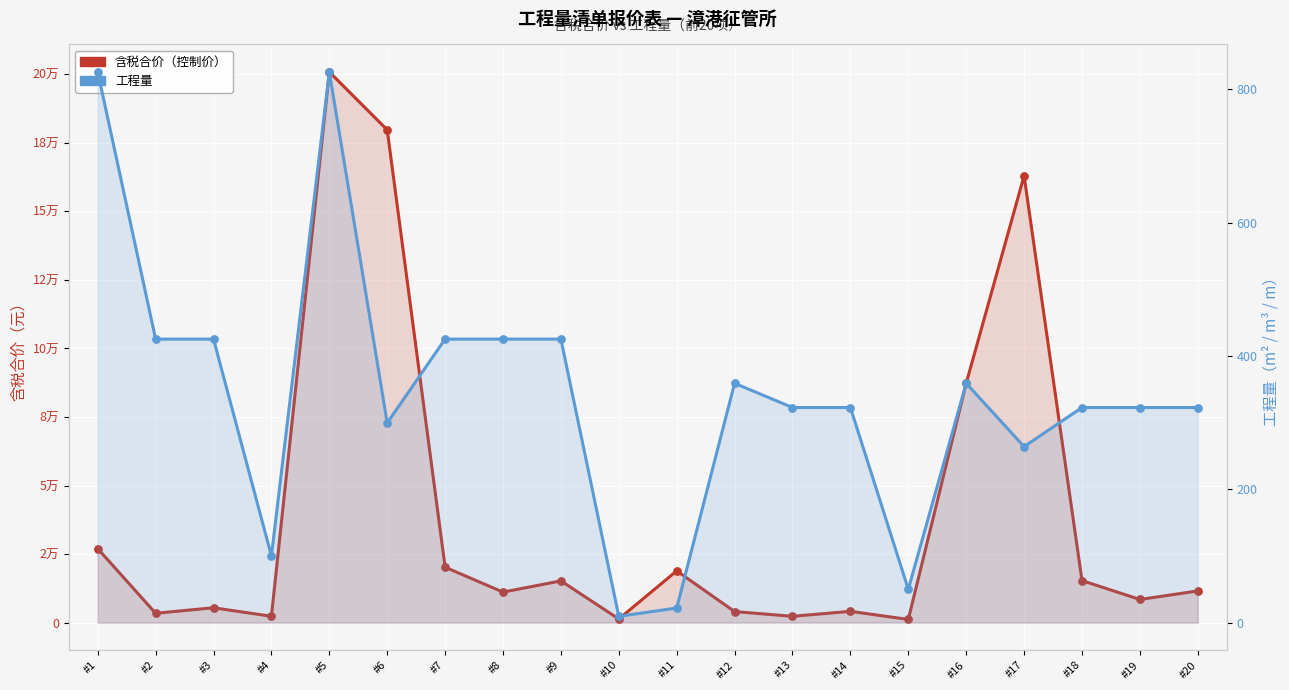

At which category is the sum across all series the highest?

#5